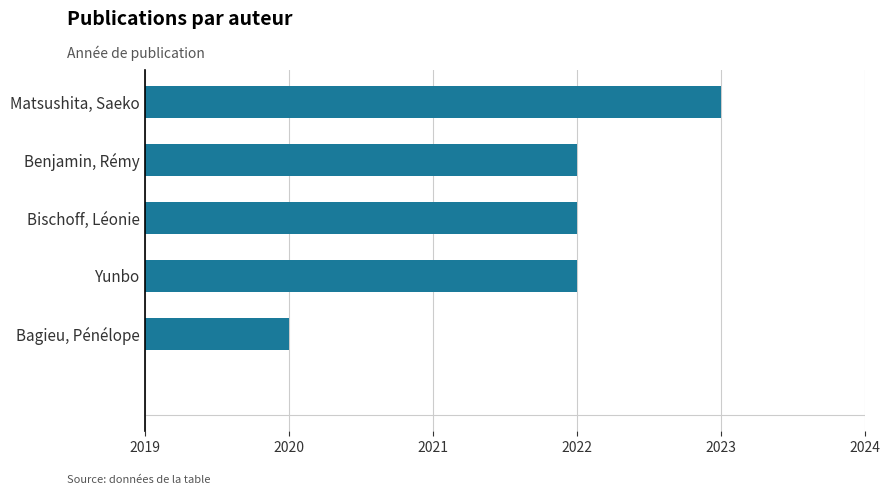

What is the approximate value at Matsushita, Saeko?

2023